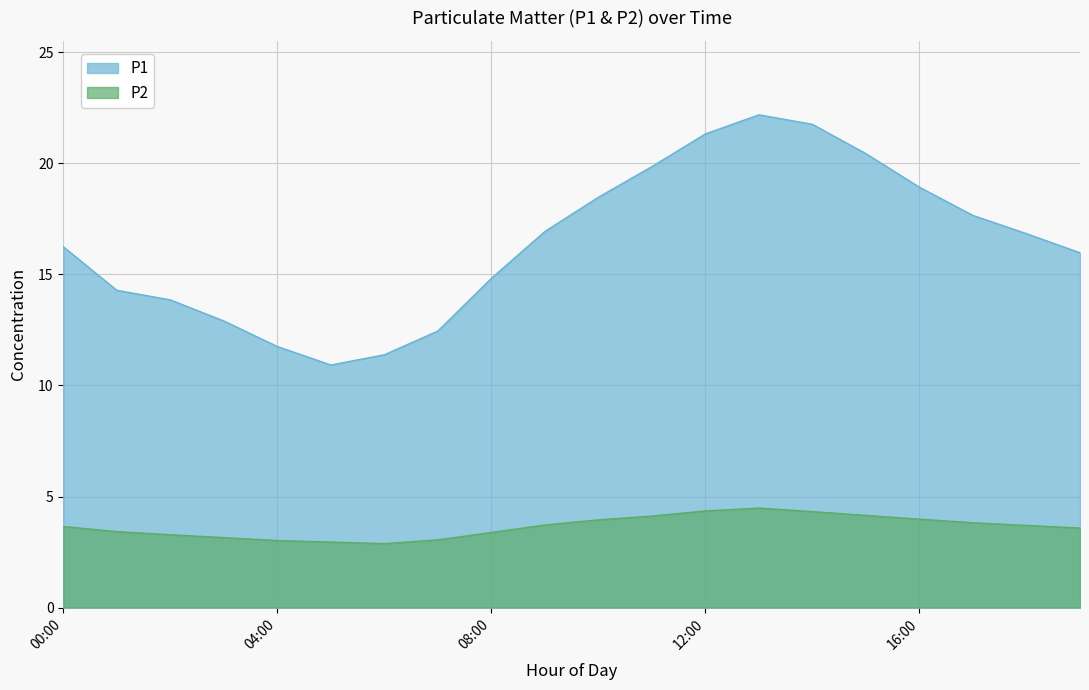

Reading left to right, transcribe all the data shown in this chart.

P1: 16.2	14.3	13.8	12.9	11.8	10.9	11.4	12.4	14.8	16.9	18.5	19.9	21.3	22.2	21.8	20.4	18.9	17.6	16.8	16.0
P2: 3.6	3.4	3.3	3.1	3.0	3.0	2.9	3.0	3.4	3.7	4.0	4.1	4.3	4.5	4.3	4.2	4.0	3.8	3.7	3.6